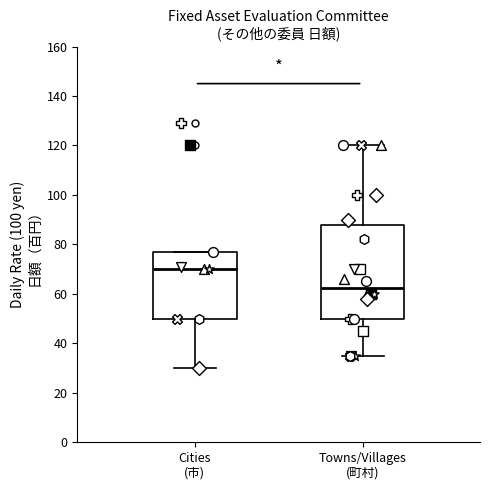

Reading left to right, transcribe this box plot: for each box, give where its median line is, the range the box spans, and where its two whiskers end, as read against the y-axis. The values are not printed on the chart, so give them approximately, as read against the axis.

Cities (市): median 70, box 50 to 78, whiskers 30 to 78
Towns/Villages (町村): median 62, box 50 to 88, whiskers 36 to 120